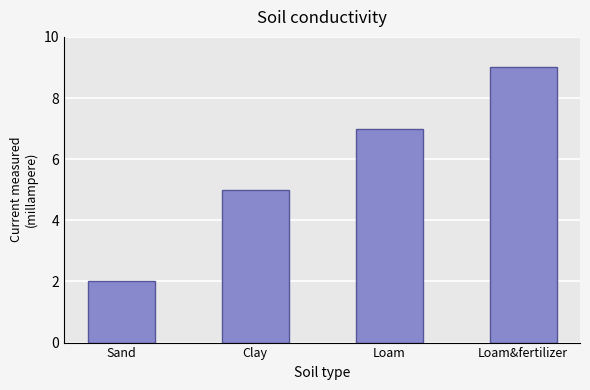

List the labels in order of value, largest first.

Loam&fertilizer, Loam, Clay, Sand